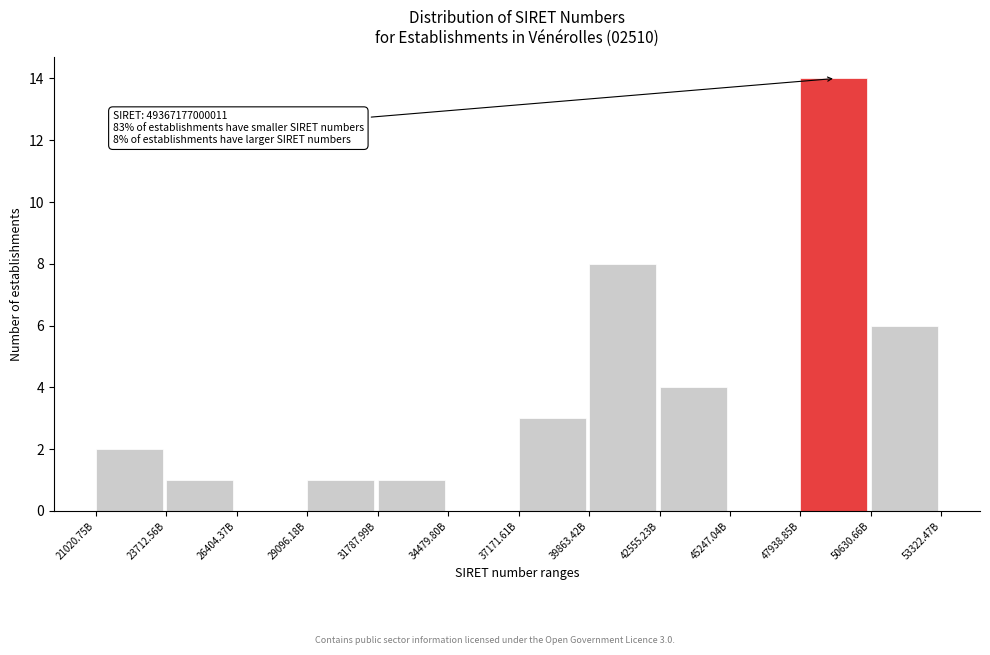

Reading right to left, extract all data points from this chart.

50630.66B=6	47938.85B=14	45247.04B=0	42555.23B=4	39863.42B=8	37171.61B=3	34479.80B=0	31787.99B=1	29096.18B=1	26404.37B=0	23712.56B=1	21020.75B=2